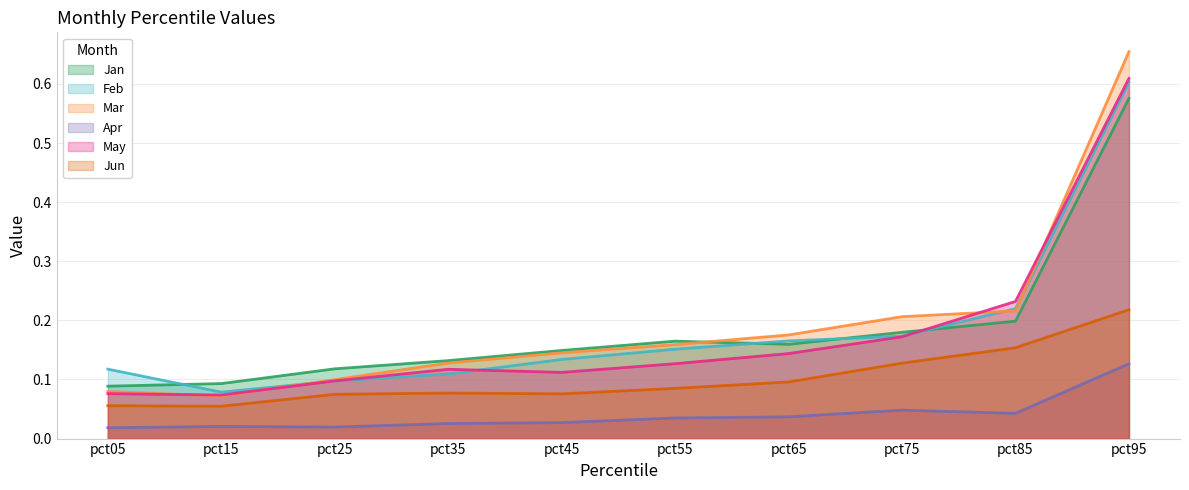

Read the Feb value at pct95.

0.6